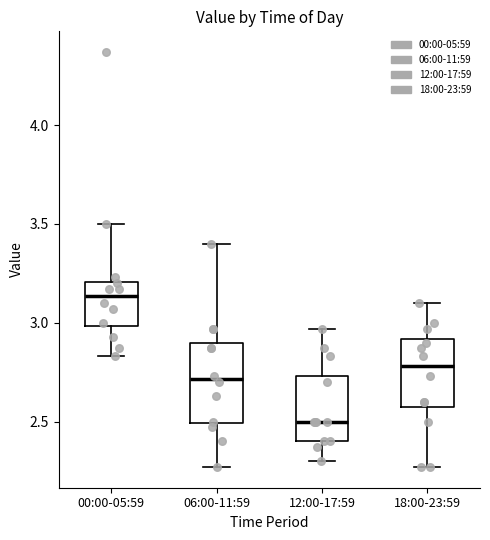

Reading left to right, transcribe this box plot: for each box, give where its median line is, the range the box spans, and where its two whiskers end, as read against the y-axis. The values are not printed on the chart, so give them approximately, as read against the axis.

00:00-05:59: median 3.15, box 3.00 to 3.20, whiskers 2.85 to 3.50
06:00-11:59: median 2.70, box 2.50 to 2.90, whiskers 2.25 to 3.40
12:00-17:59: median 2.50, box 2.40 to 2.75, whiskers 2.30 to 2.95
18:00-23:59: median 2.80, box 2.60 to 2.90, whiskers 2.25 to 3.10